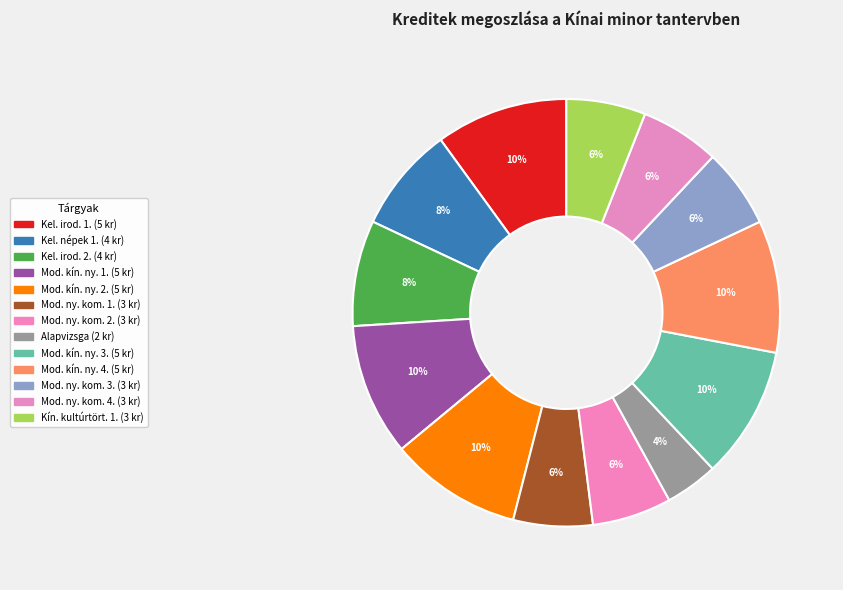

Which slice is the smallest?

Alapvizsga kínai nyelvből